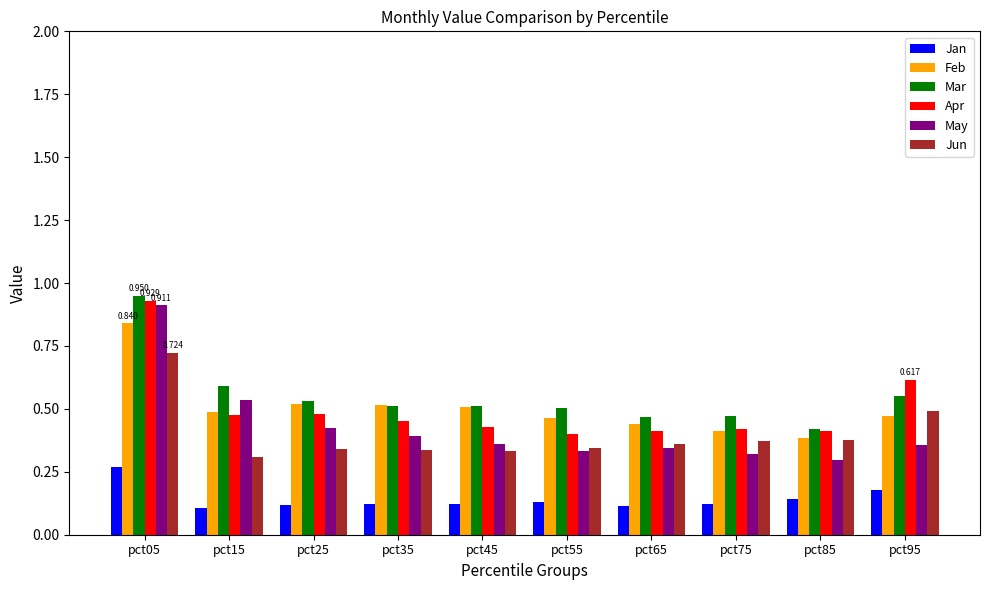

At which category is the sum across all series the highest?

pct05